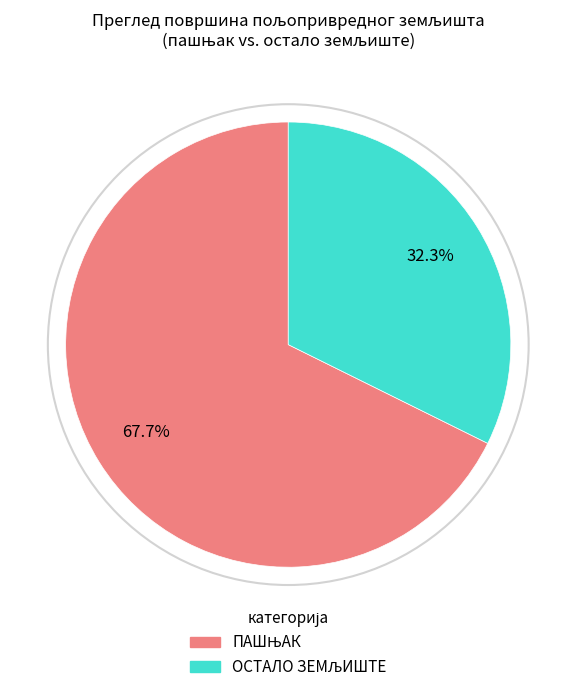

Is there any slice that represents more than half of the pie?

Yes